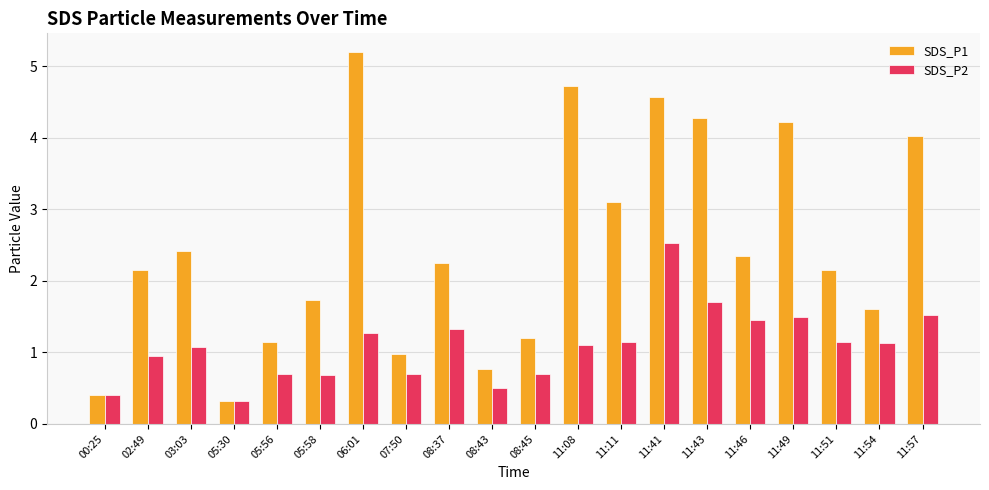

Is it true that SDS_P1 equals 0.8 at 08:43?

True